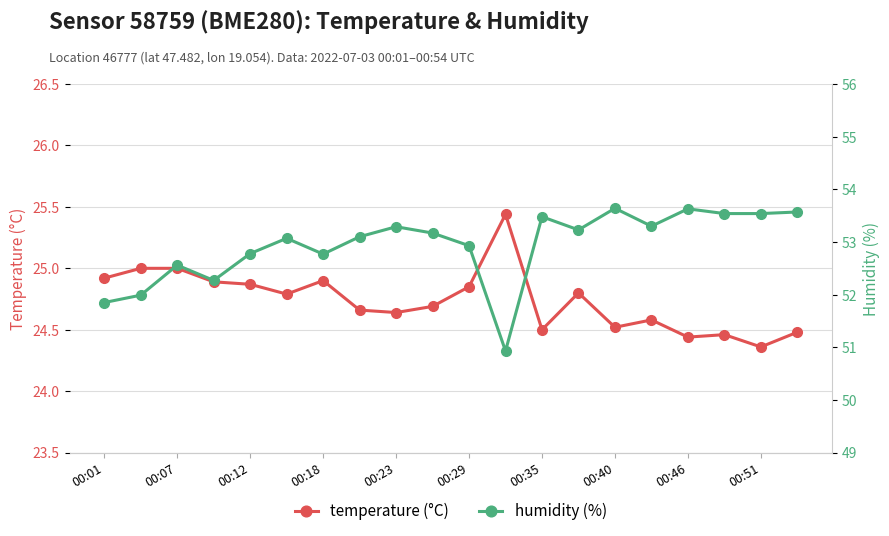

Does the chart have visible grid lines?

Yes